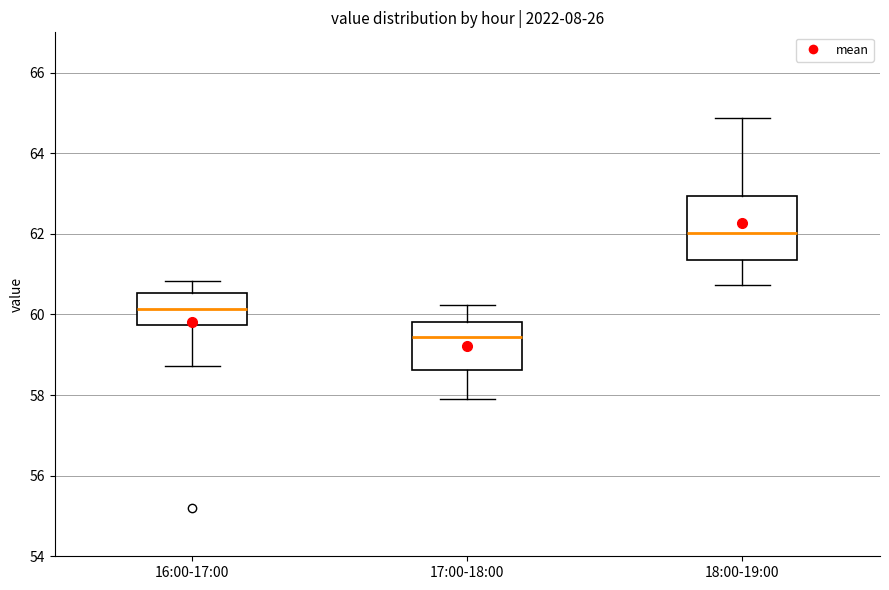

Which box's median line is the lowest?

17:00-18:00